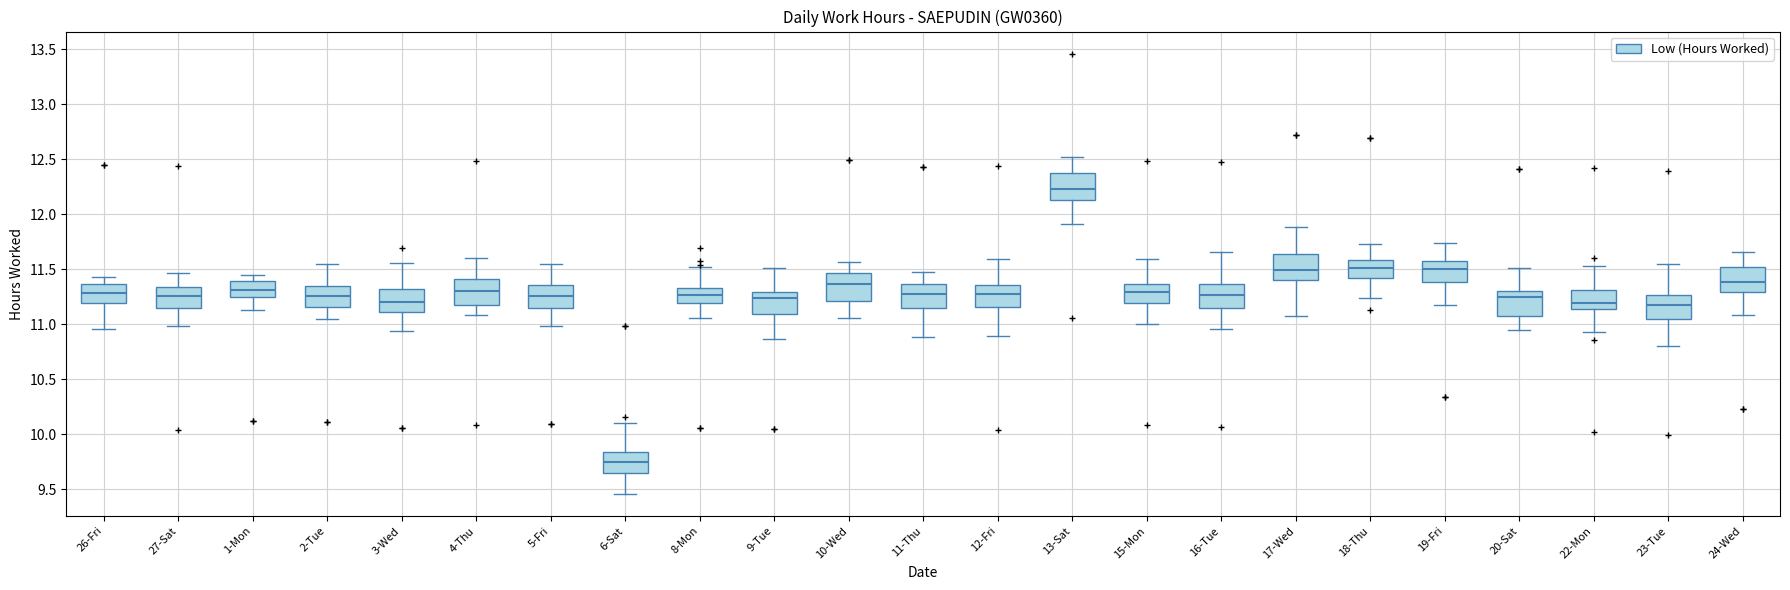

Where does the median line of the box for 26-Fri sit on the y-axis? The values are not printed on the chart, so give them approximately, as read against the axis.

11.30